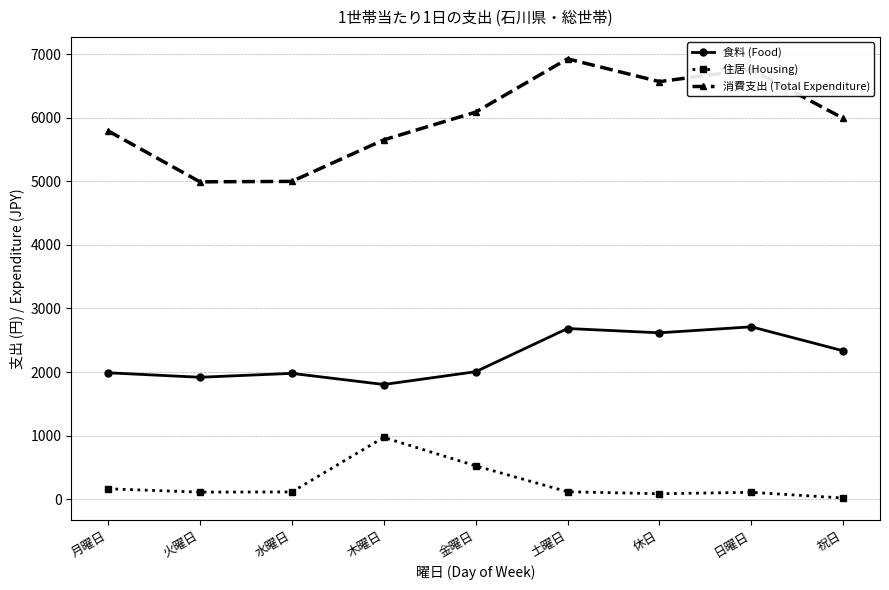

True or false: 食料 (Food) and 消費支出 (Total Expenditure) cross at least once.

False